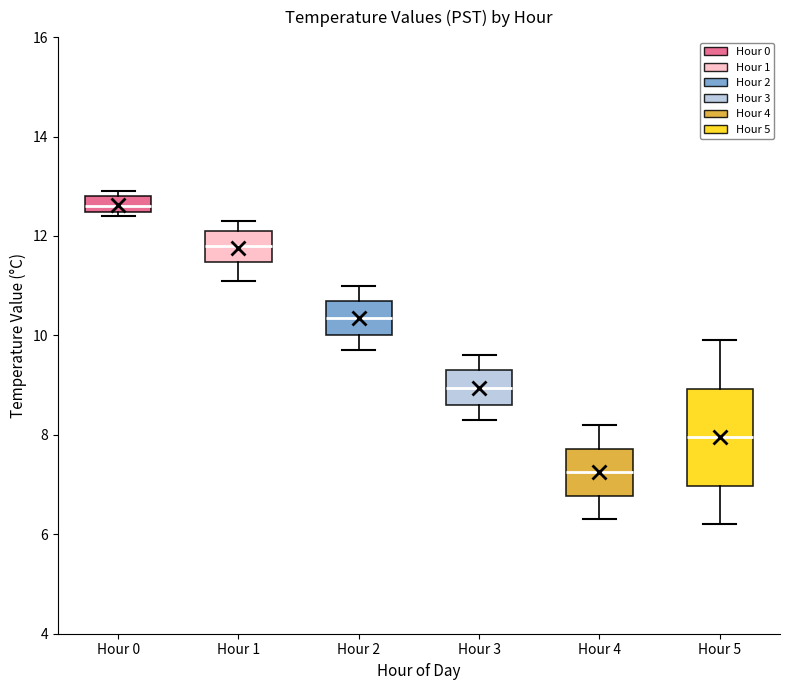

Where does the upper whisker of the box for Hour 2 end on the y-axis? The values are not printed on the chart, so give them approximately, as read against the axis.

11.0